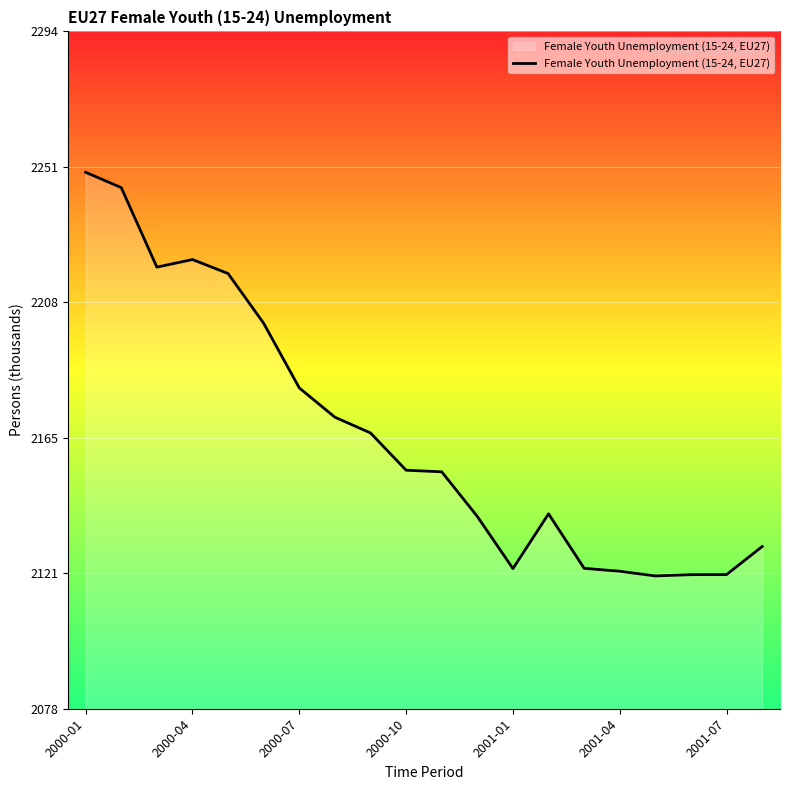

What is the greatest value displayed?

2249.3